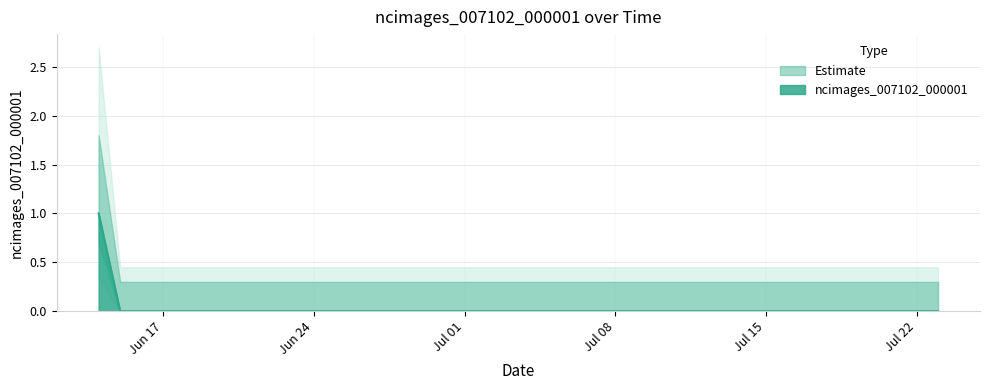

Which label corresponds to the largest value in the chart?

2019-06-14